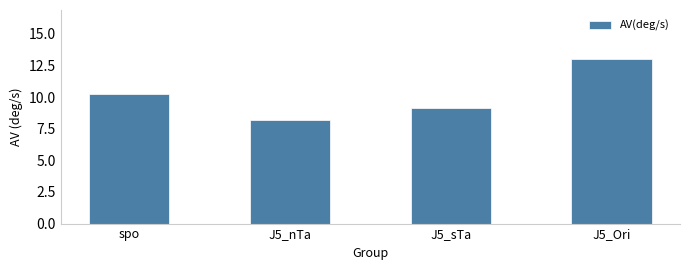

Which category has the lowest value across all series?

J5_nTa